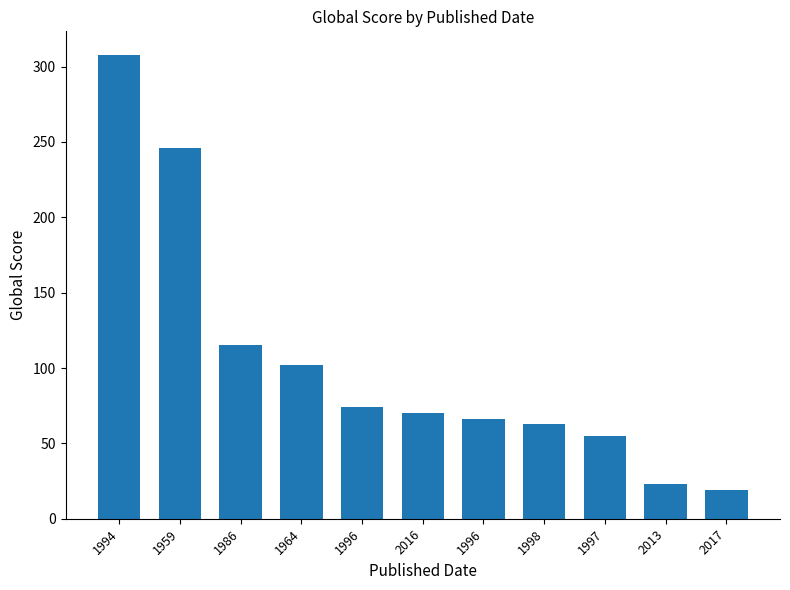

What is the sum of the values at 1986 and 2013?

138